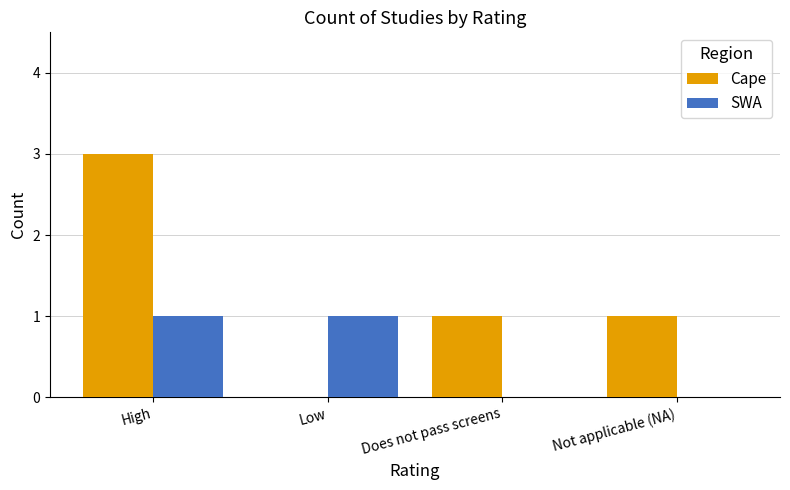

Count the Cape values in the range 1 to 3.

3